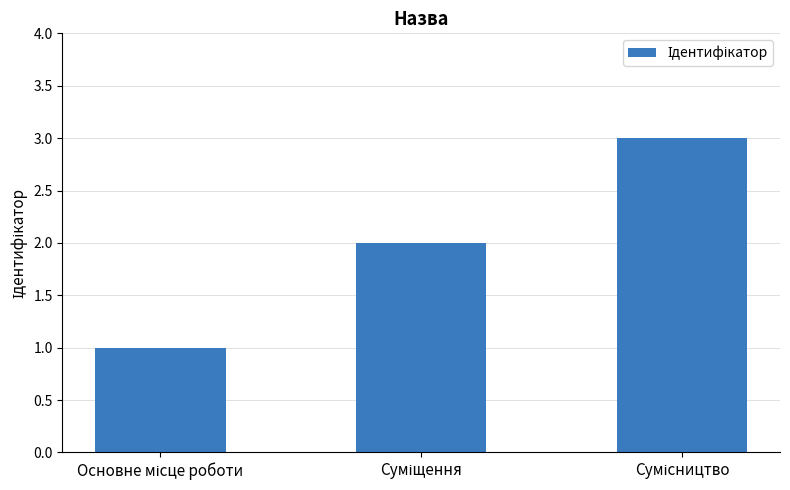

What is the maximum value shown in the chart?

3